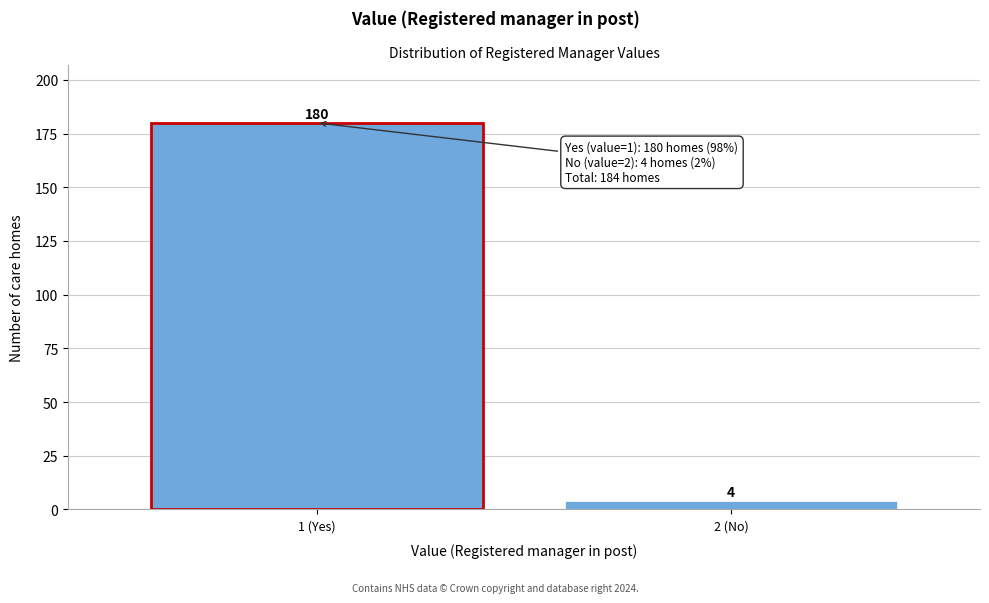

Reading left to right, list all the values displayed in this chart.

1 (Yes)=180	2 (No)=4